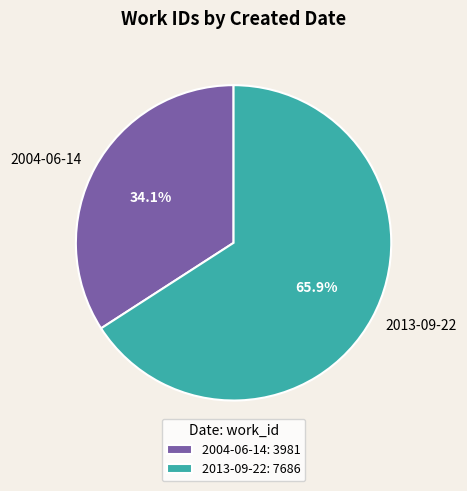

To the nearest percent, what is the difference between the largest and smallest slice percentages?

32%